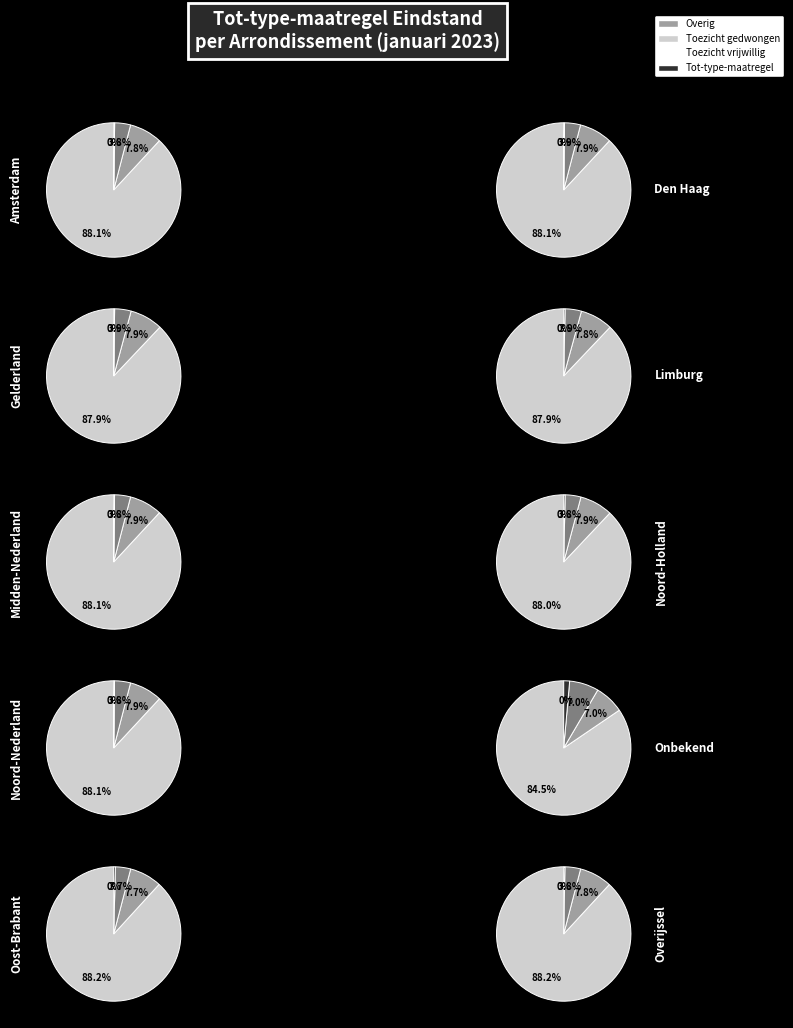

Rank the categories by value from highest to lowest.

Den Haag, Noord-Nederland, Midden-Nederland, Gelderland, Amsterdam, Overijssel, Limburg, Noord-Holland, Oost-Brabant, Onbekend